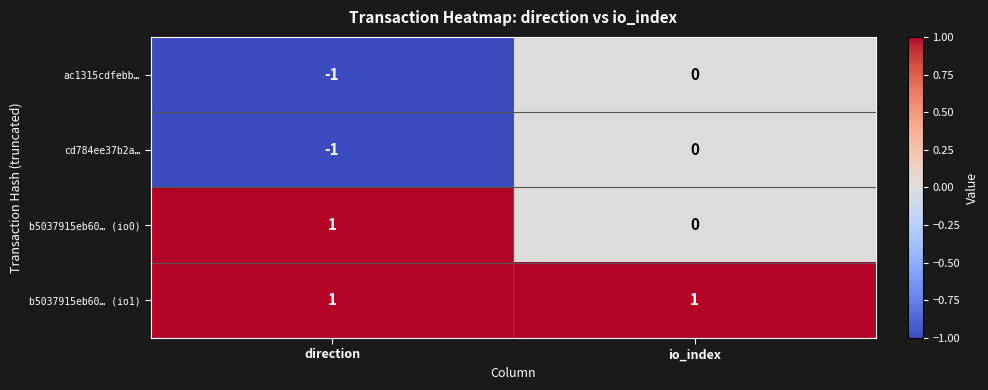

How many distinct data groups are displayed?

4